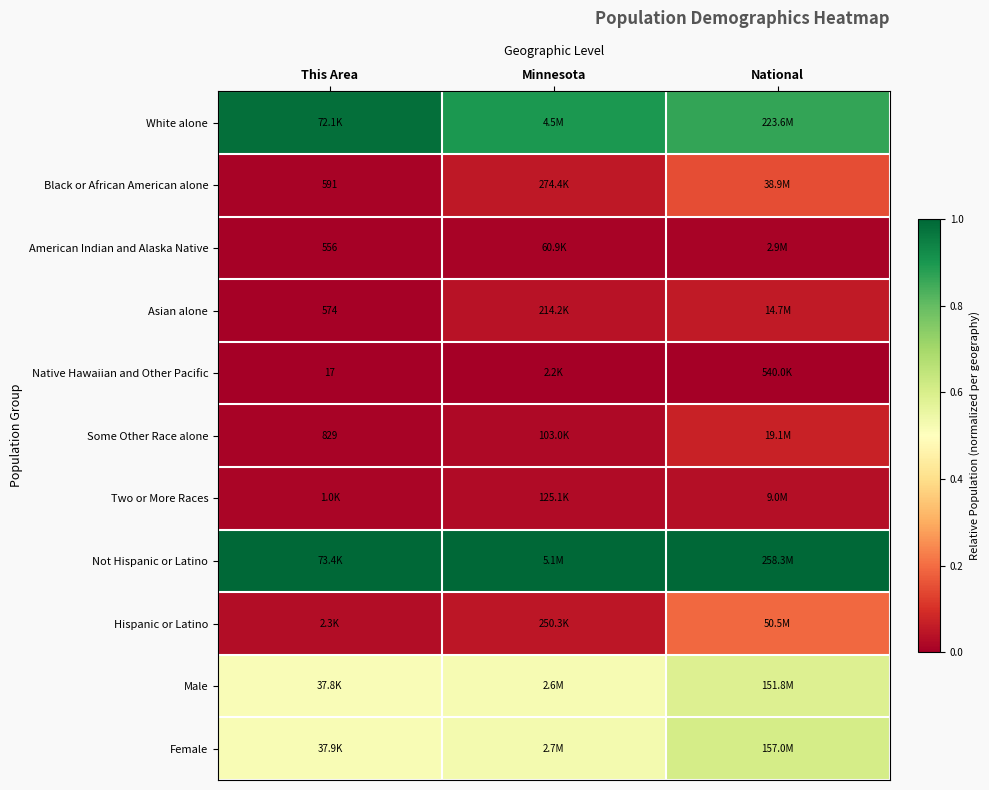

Is it true that Hispanic or Latino equals 0.2 at National?

True